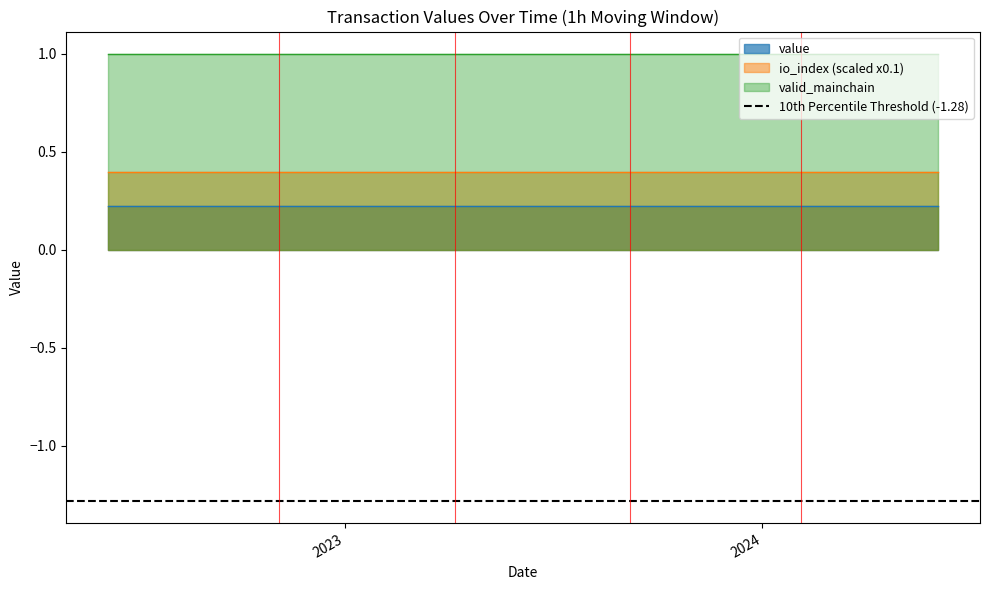

What is the value of the valid_mainchain point at the 15th from the left?

1.0